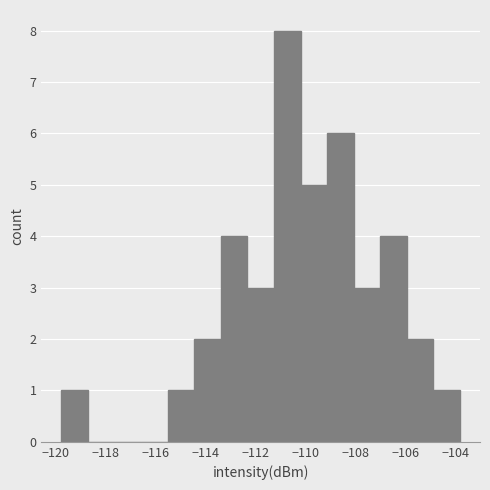

How tall is the bar that spans -112.4 to -111.2 on the x-axis? Neither the bar edges nor the heights are printed on the chart, so give them approximately, as read against the axes.

3